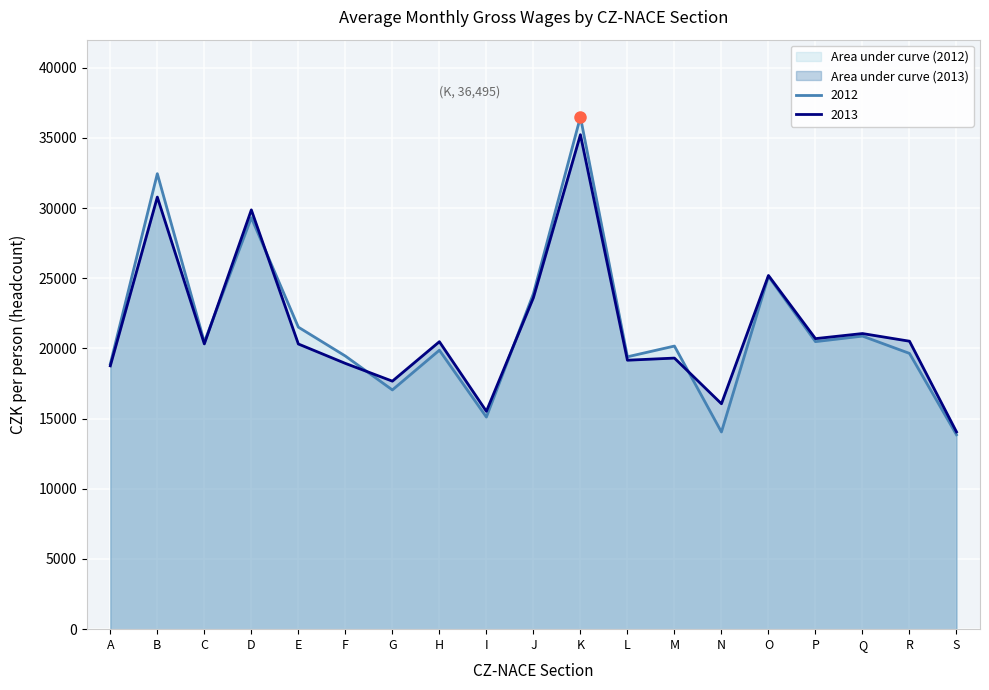

Which series changed the most between I and K?

2012